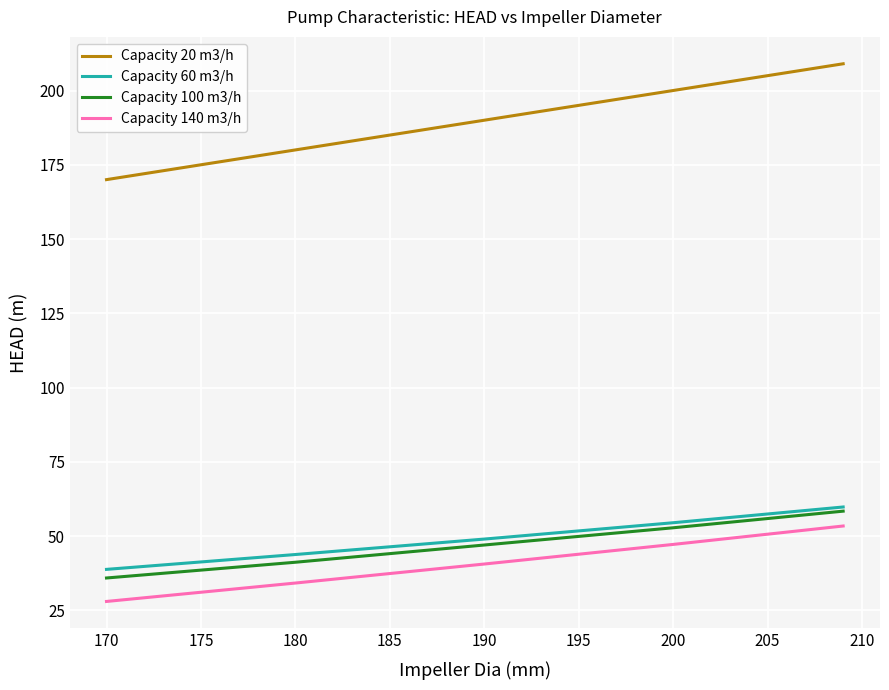

What is the highest value of the Capacity 20 m3/h series?

209.0